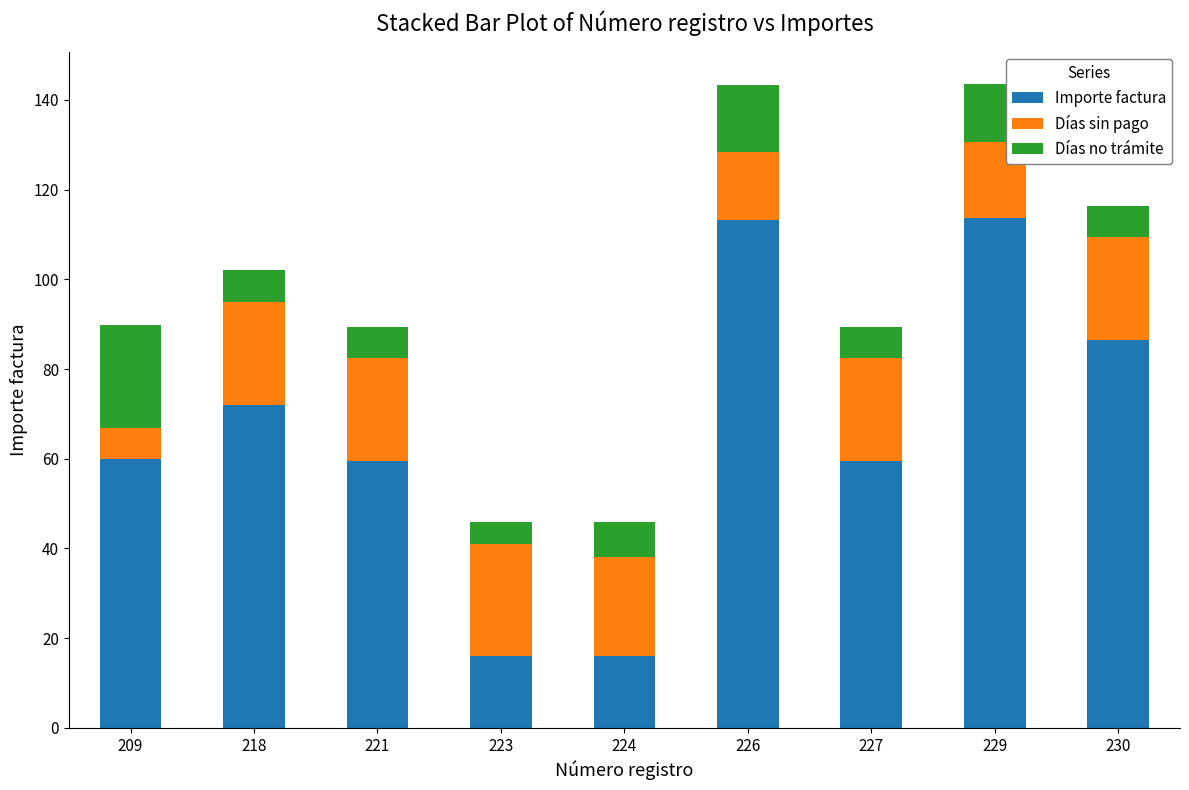

What is the maximum value for Importe factura?

113.6